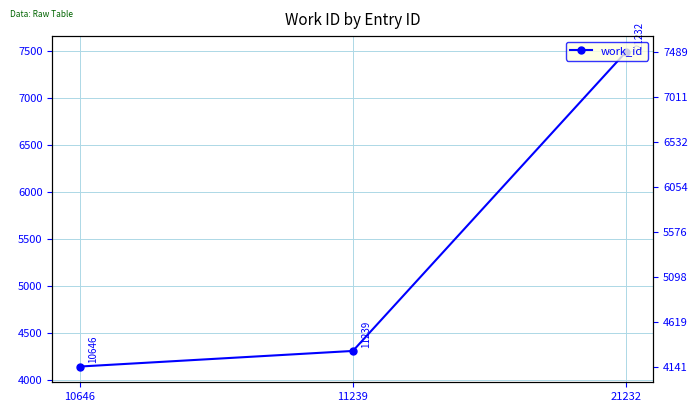

Reading left to right, extract all data points from this chart.

4141	4307	7489